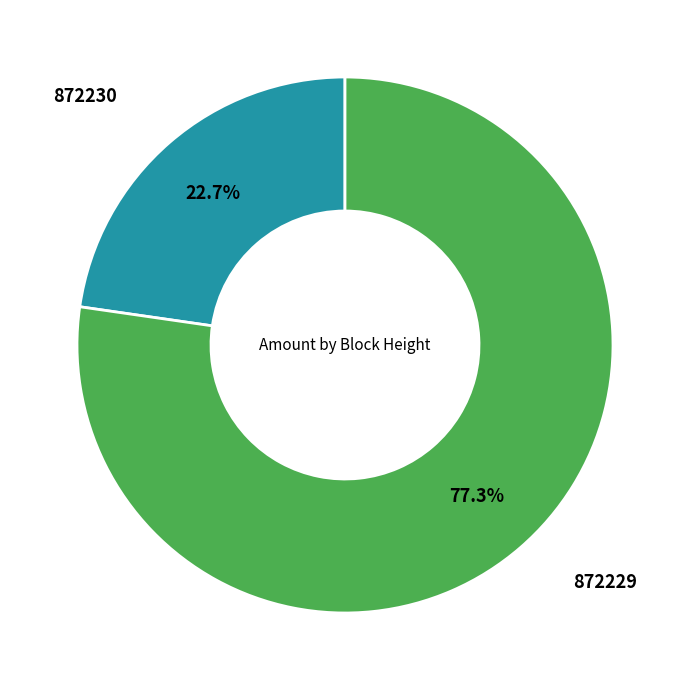

To the nearest percent, what is the average slice percentage?

50%